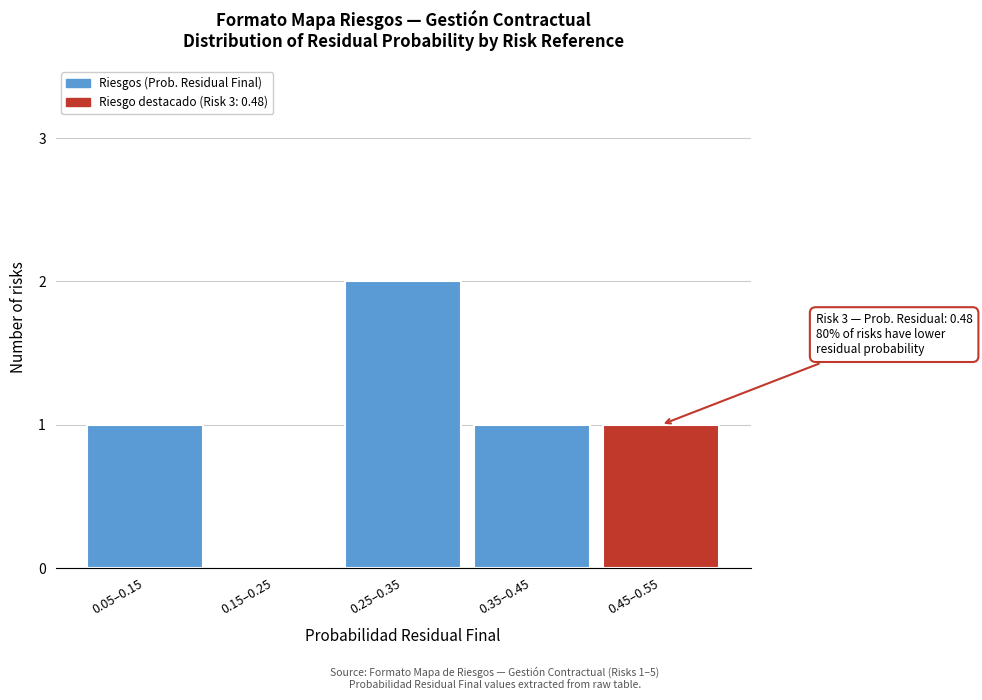

Reading left to right, extract all data points from this chart.

0.05–0.15=1	0.15–0.25=0	0.25–0.35=2	0.35–0.45=1	0.45–0.55=1